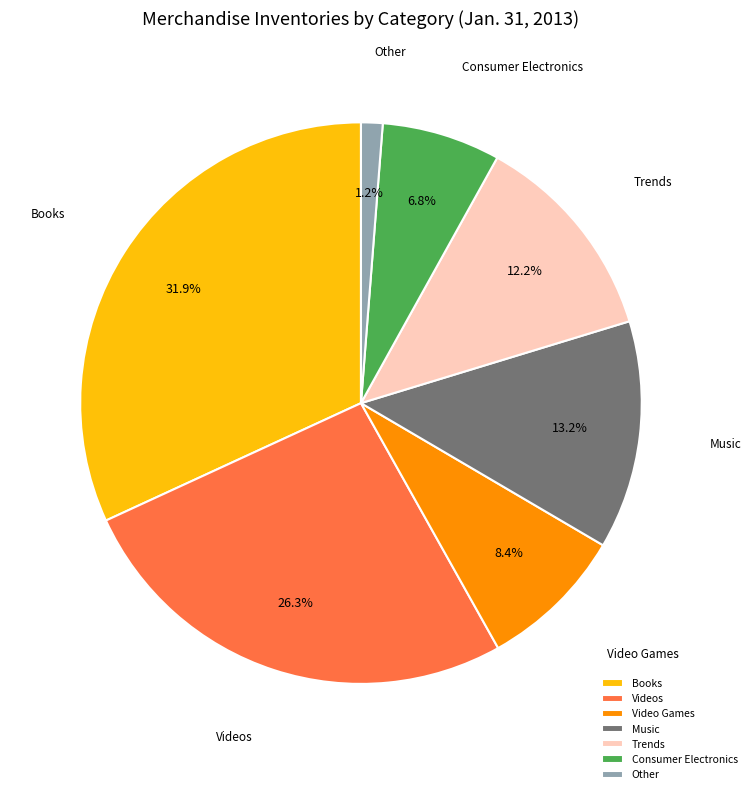

What is the ratio of the value at Other to the value at Trends?

0.1